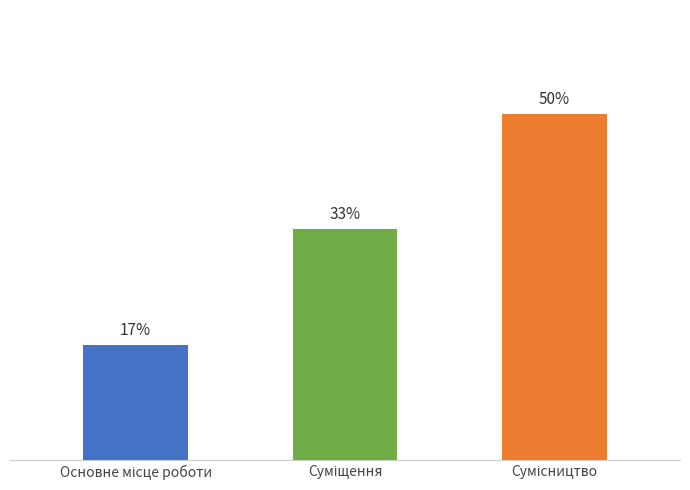

Does the chart contain any negative values?

No